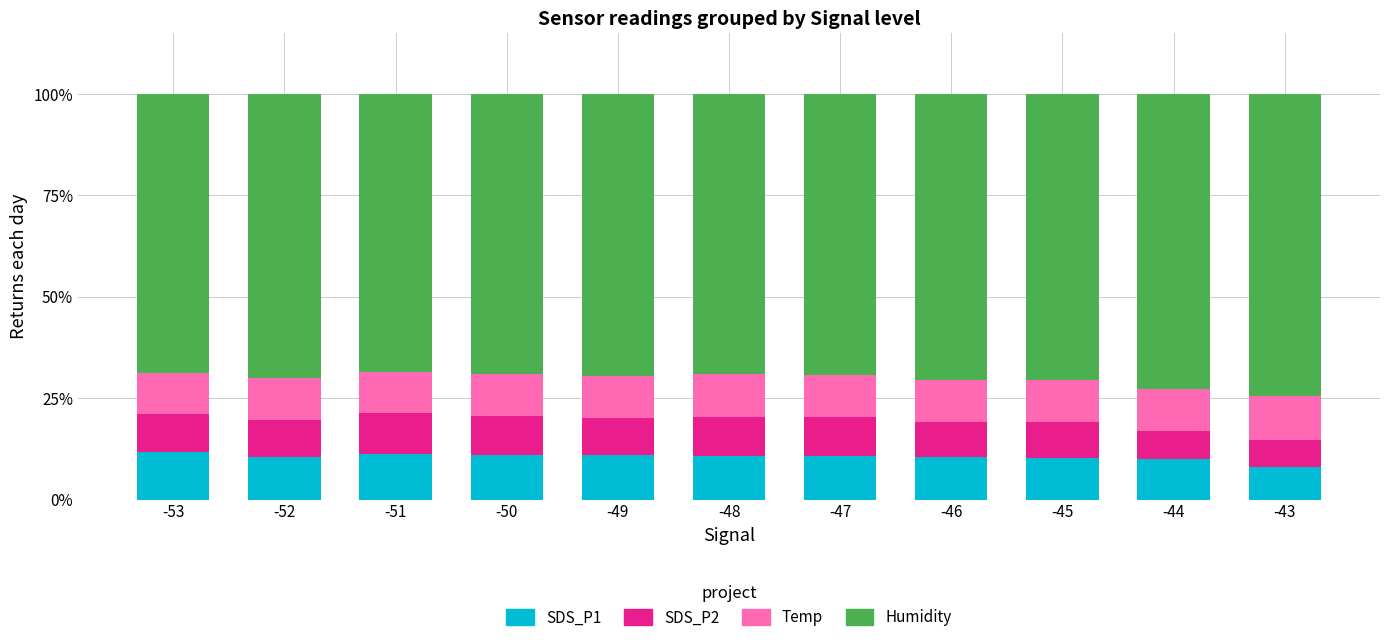

What are all the series names shown in the legend?

SDS_P1, SDS_P2, Temp, Humidity